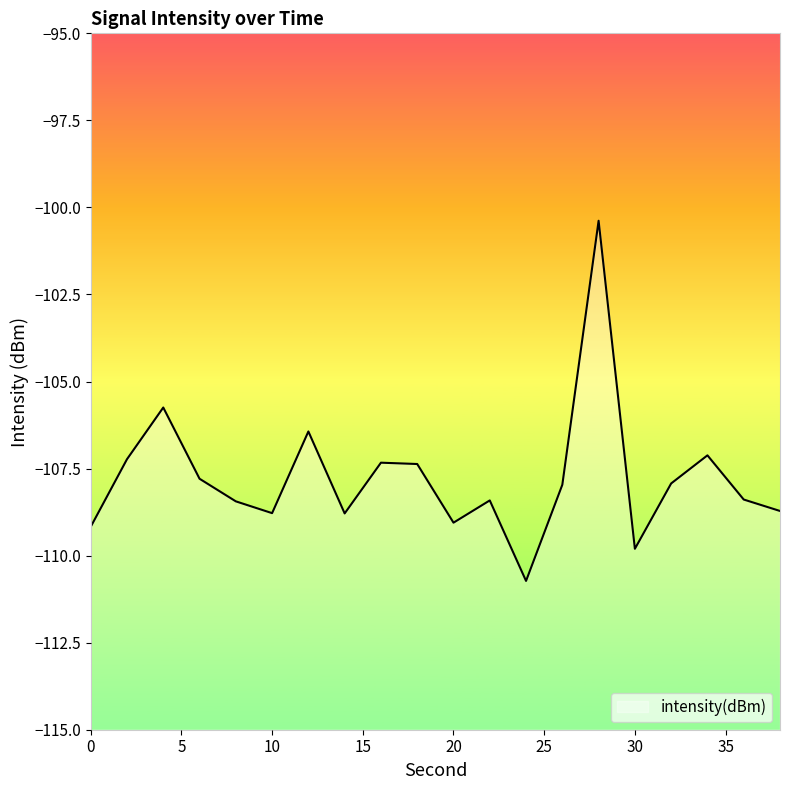

Does the chart have visible grid lines?

No